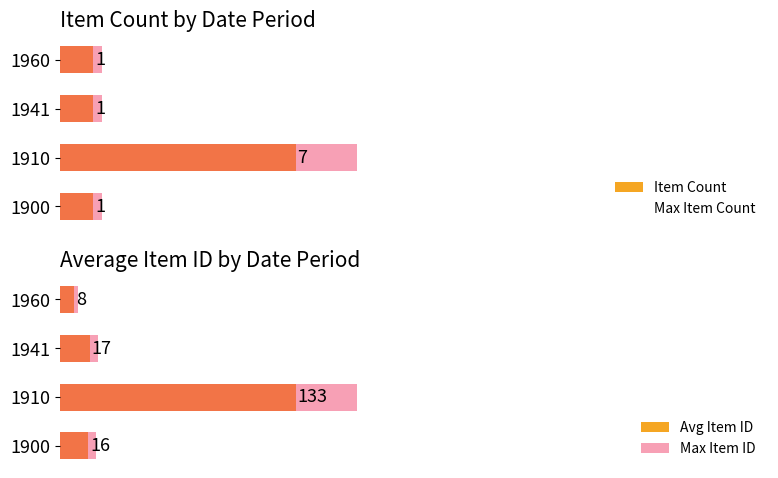

Is the value of Avg Item ID at 1910 greater than the value of Max Item Count at 1910?

Yes